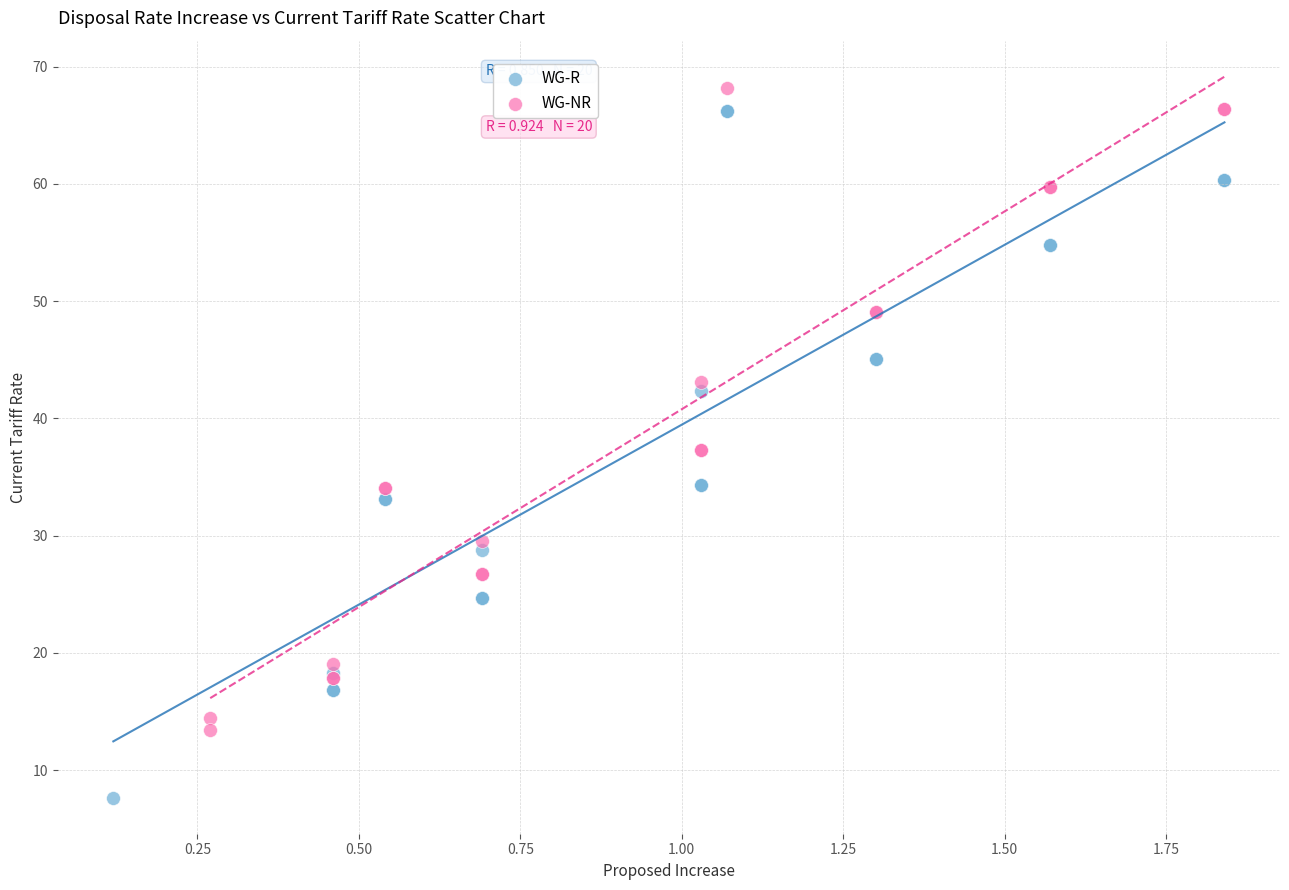

Which series contains the lowest Y value?

WG-R